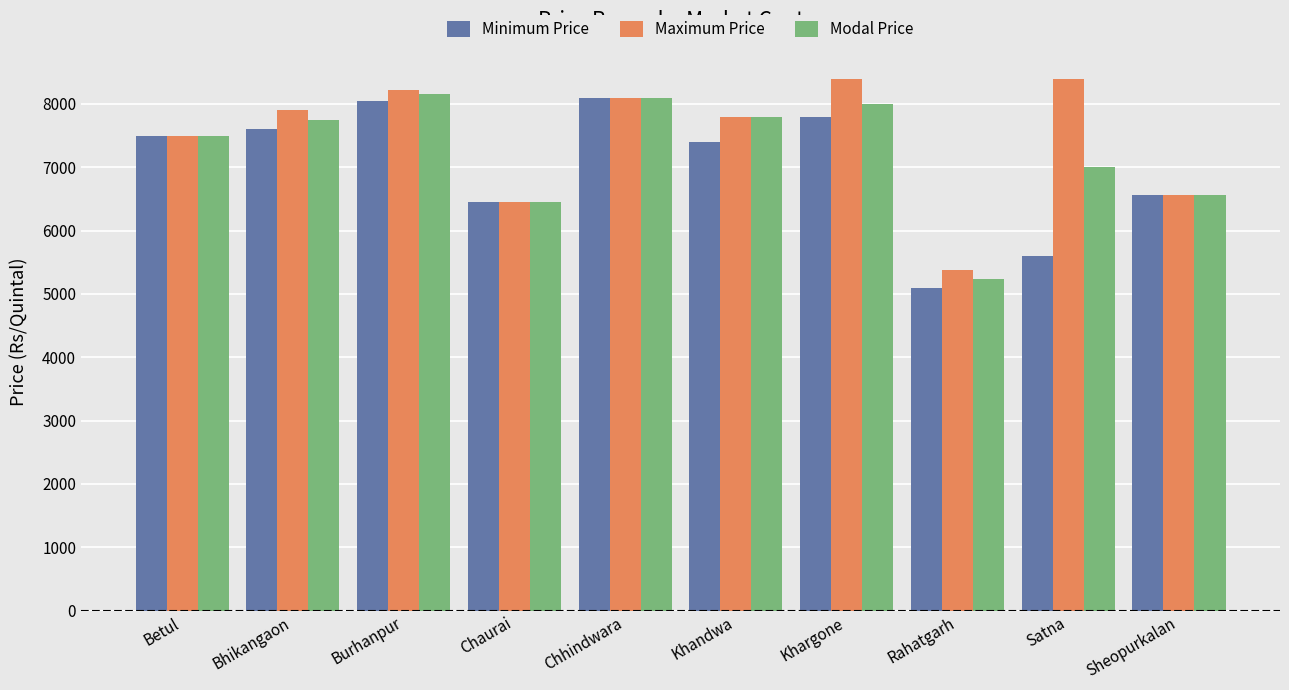

Where is Maximum Price nearest to the value 6890?

Sheopurkalan